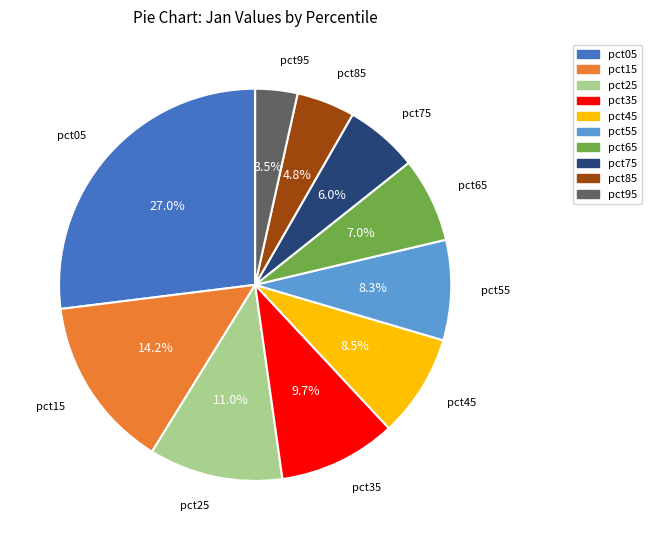

How many slices are in this pie chart?

10